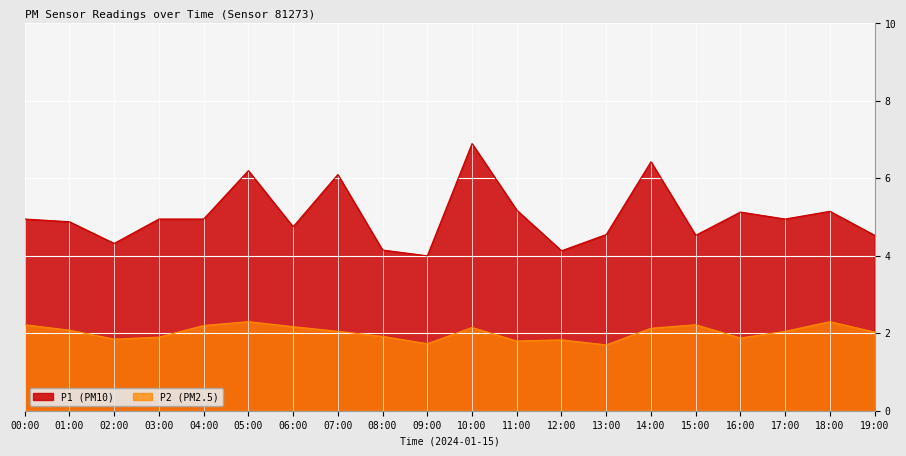

What is the approximate value of P2 at 01:00?

2.1